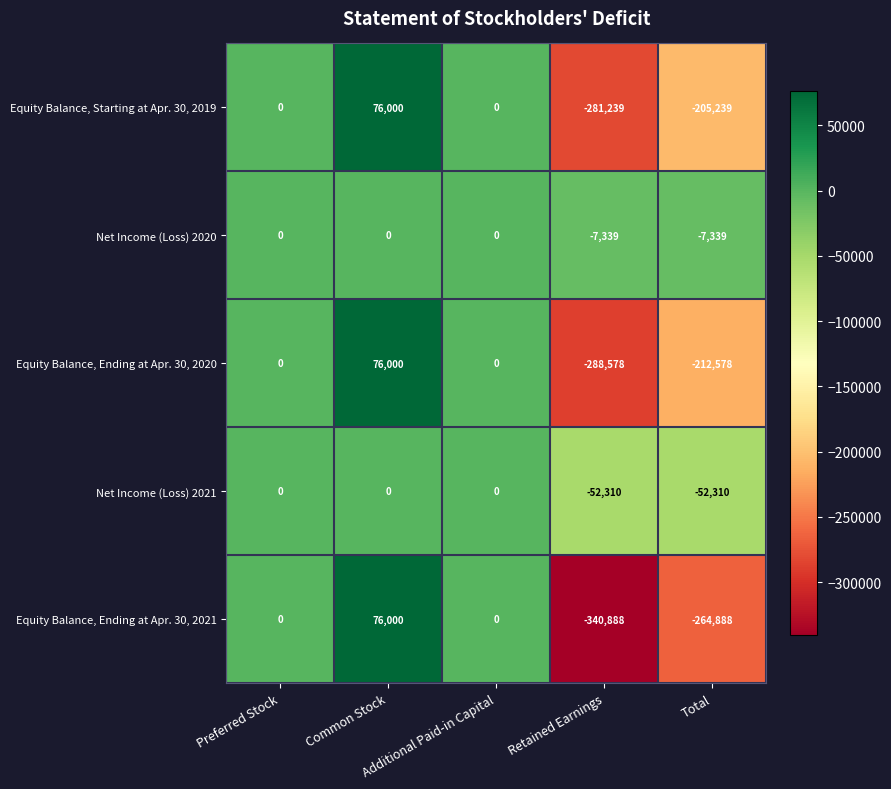

What is the average value of the Equity Balance, Ending at Apr. 30, 2020 series?

-85031